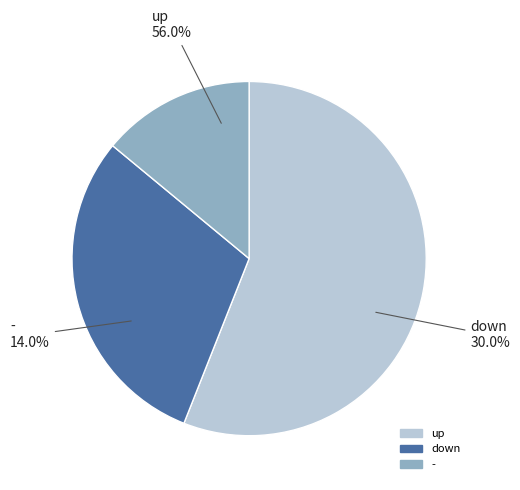

How many segments does this pie chart have?

3